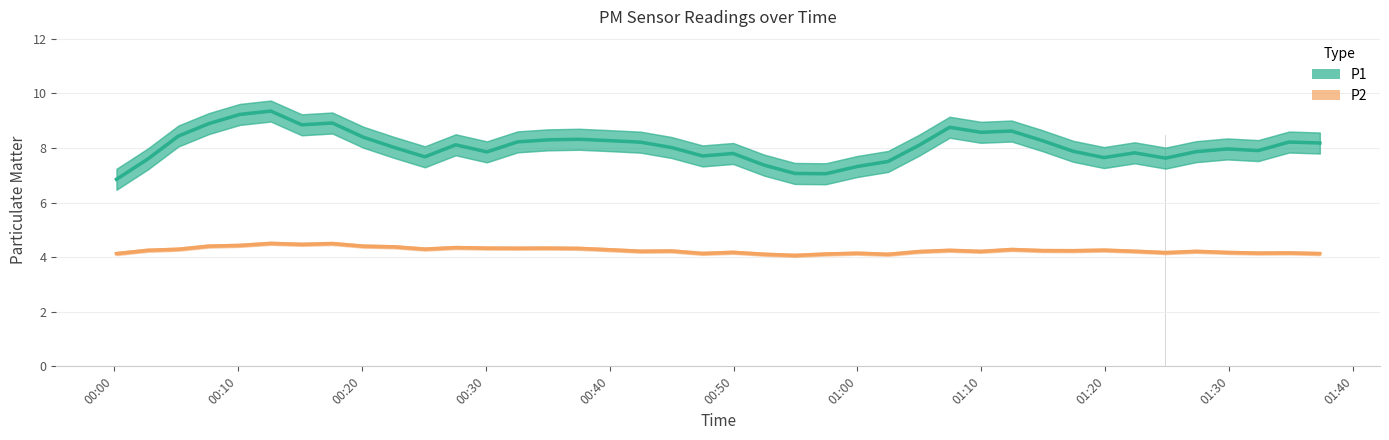

Reading left to right, transcribe all the data shown in this chart.

P1: 6.8	7.6	8.4	8.9	9.2	9.4	8.8	8.9	8.4	8.0	7.7	8.1	7.9	8.2	8.3	8.3	8.3	8.2	8.0	7.7	7.8	7.4	7.1	7.1	7.3	7.5	8.1	8.8	8.6	8.6	8.3	7.9	7.6	7.8	7.6	7.9	8.0	7.9	8.2	8.2
P2: 4.1	4.2	4.3	4.4	4.4	4.5	4.5	4.5	4.4	4.4	4.3	4.4	4.3	4.3	4.3	4.3	4.3	4.2	4.2	4.1	4.2	4.1	4.1	4.1	4.1	4.1	4.2	4.2	4.2	4.3	4.2	4.2	4.3	4.2	4.2	4.2	4.2	4.1	4.2	4.1